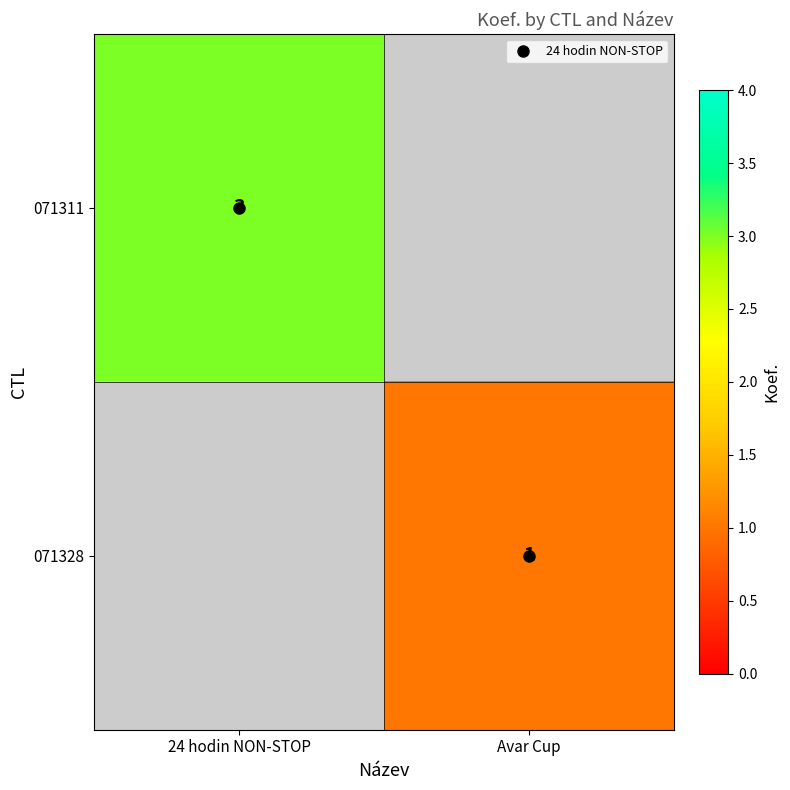

Is it true that 071311 equals 3.0 at 24 hodin NON-STOP?

True